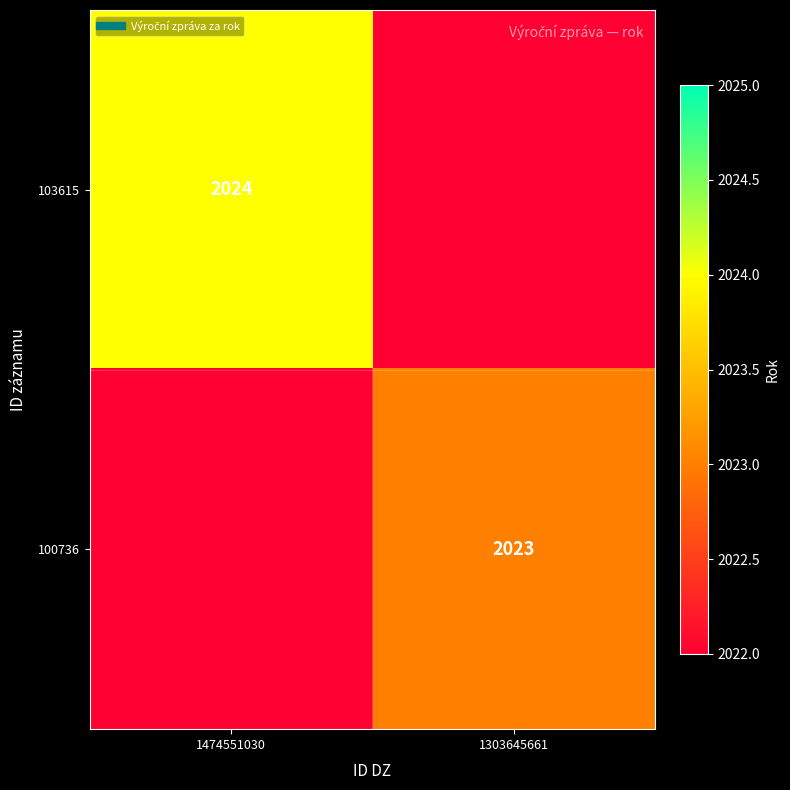

List the labels in order of 103615 value, largest first.

1474551030, 1303645661